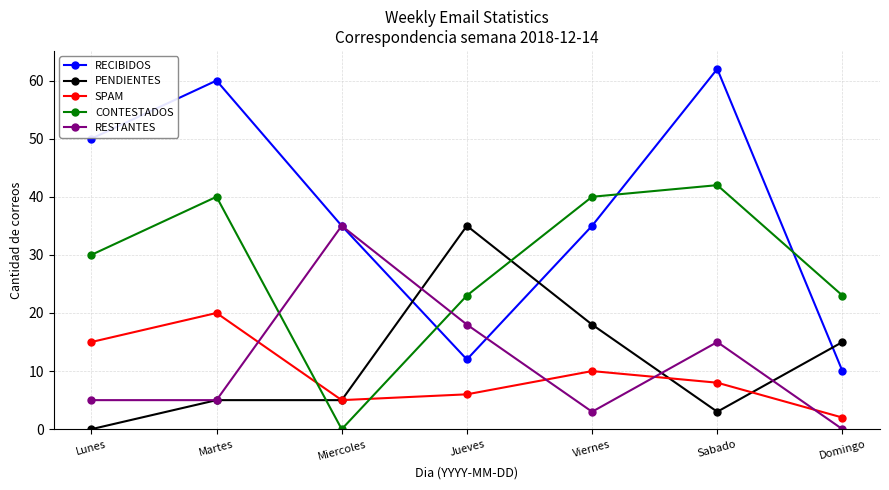

Count the number of data series in this chart.

5